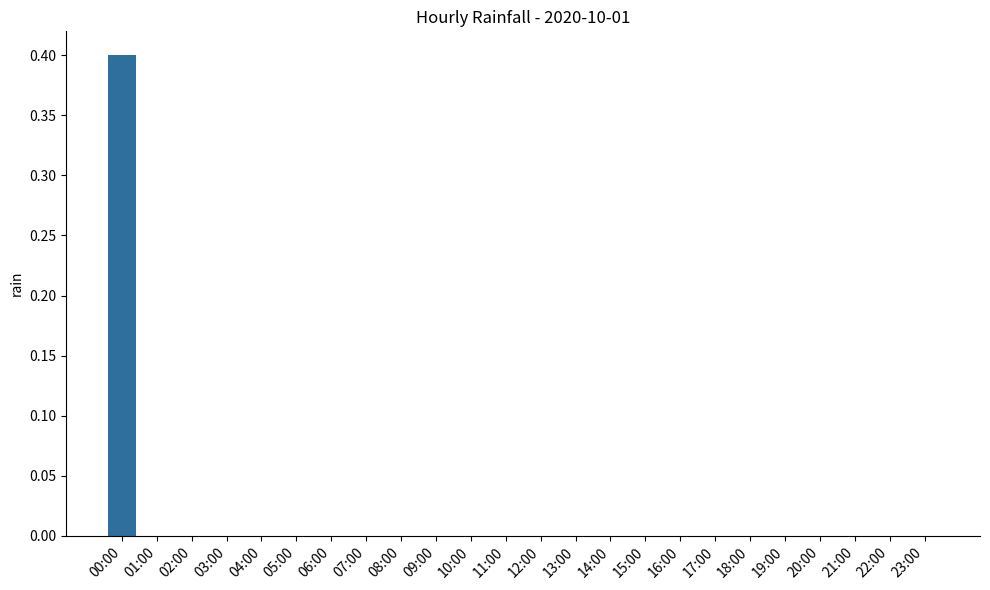

What is the sum of all values?

0.4